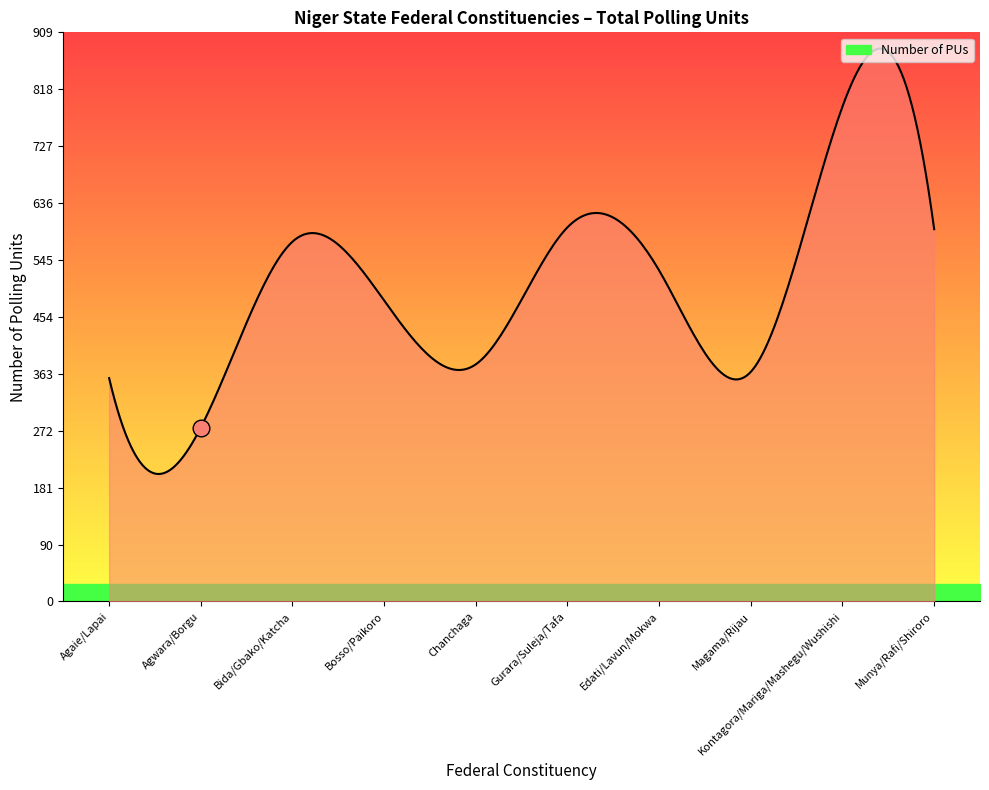

Is it true that the value at Magama/Rijau is 367?

True